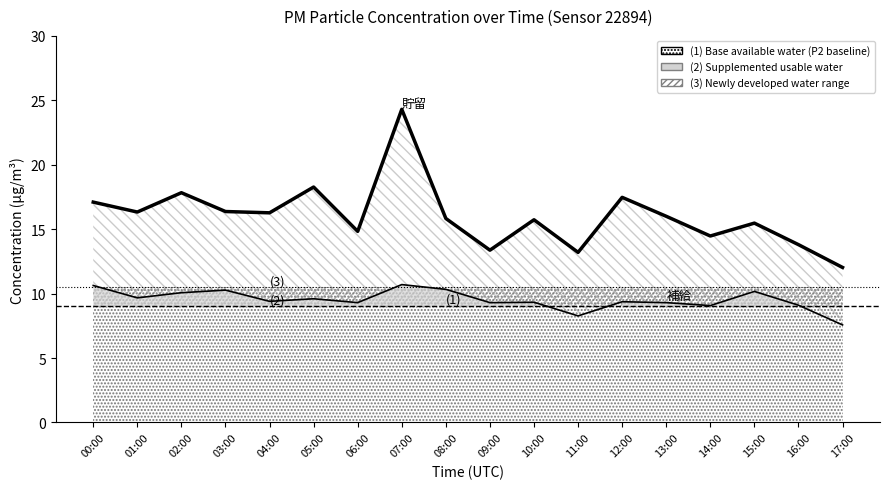

What is the spread (max minus min) of values at 15:00?

5.3